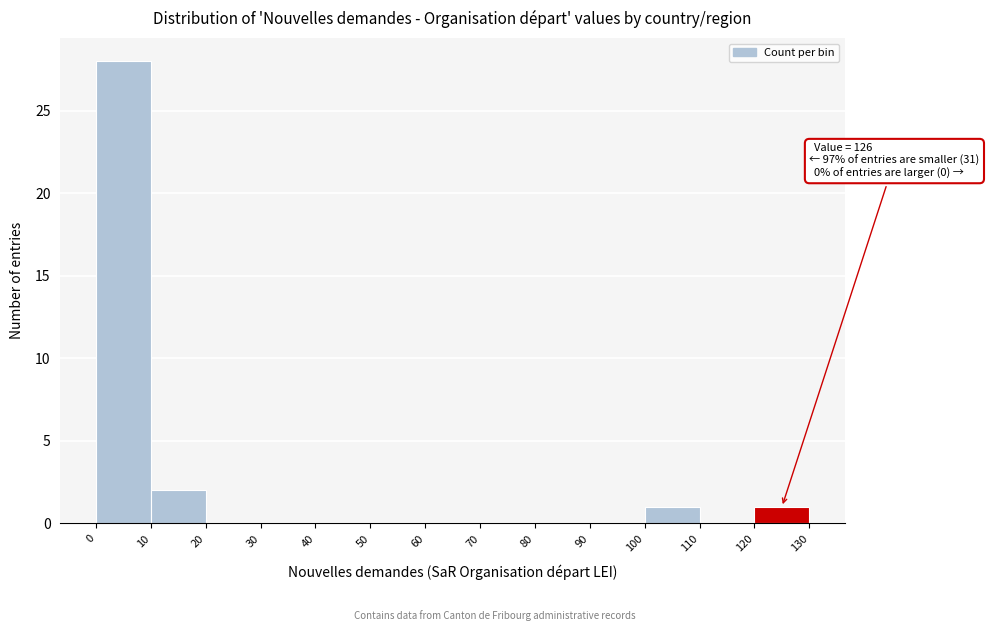

Over which range of the x-axis is the bar tallest?

0 to 10